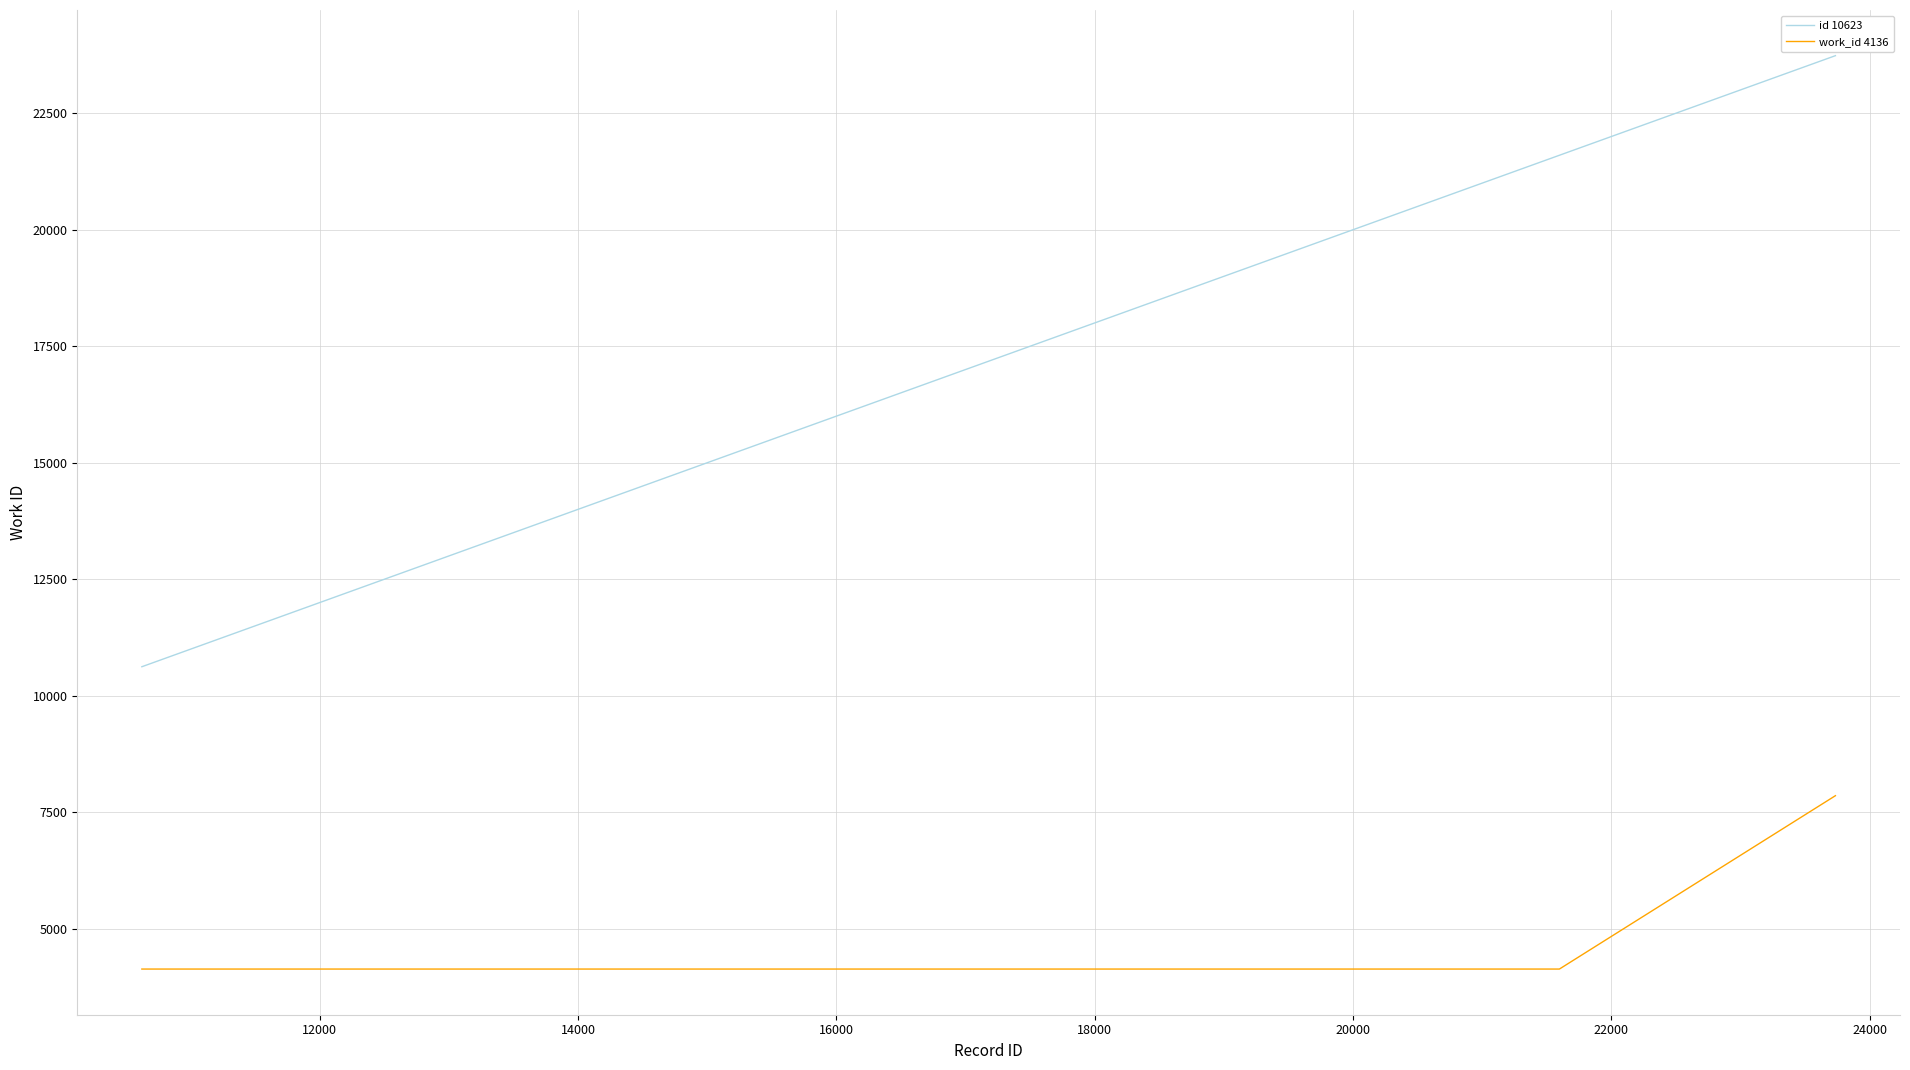

Which series has the largest total across all categories?

id 10623